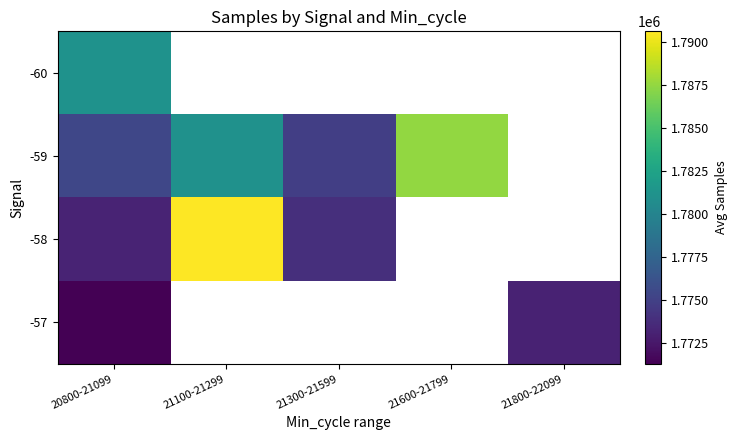

Is it true that -58 equals 384232.8 at 21100-21299?

False